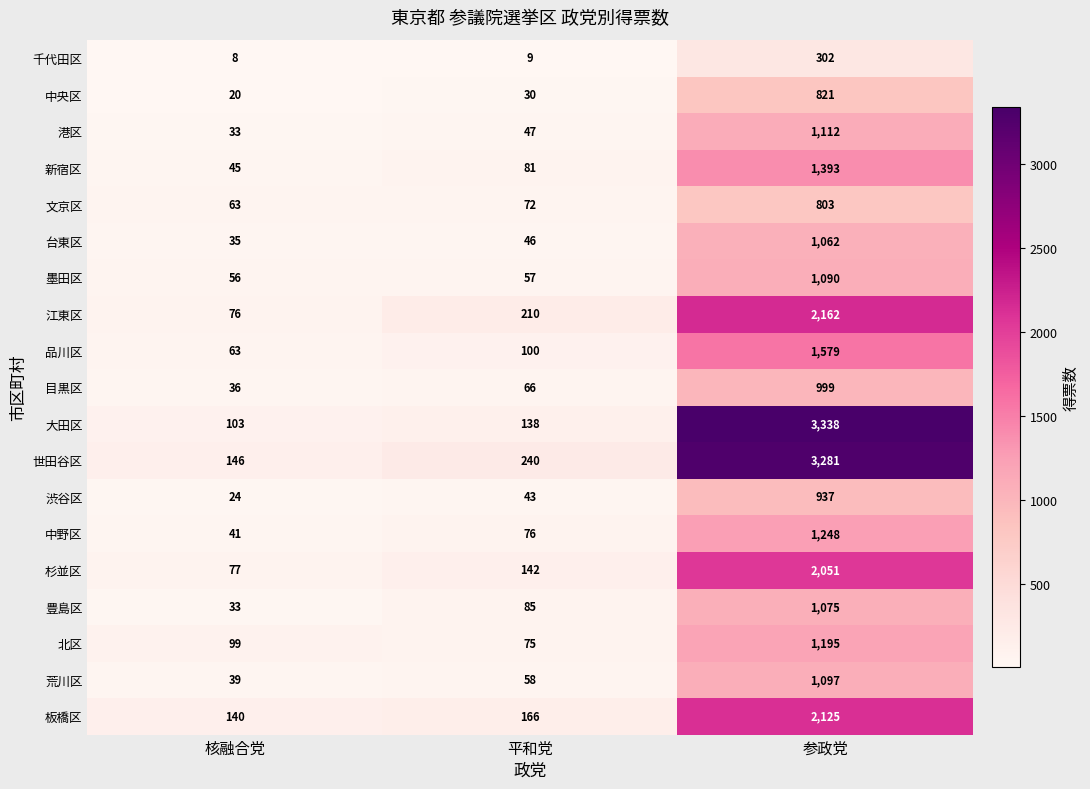

Which series has the widest spread of values?

大田区